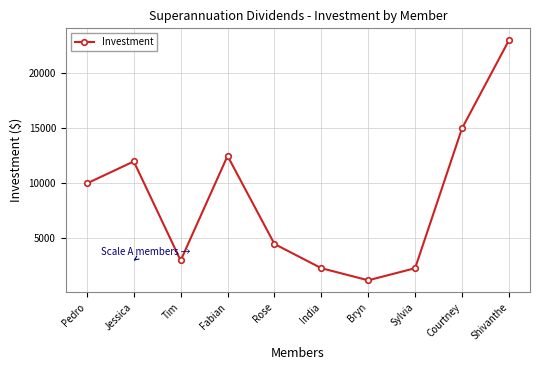

What is the approximate value at India, to the nearest 10?

2300